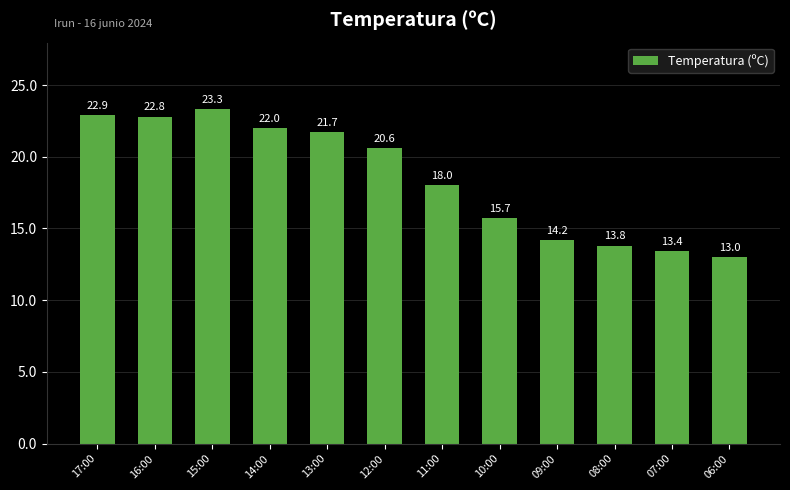

What is the label of the 5th bar from the right?

10:00